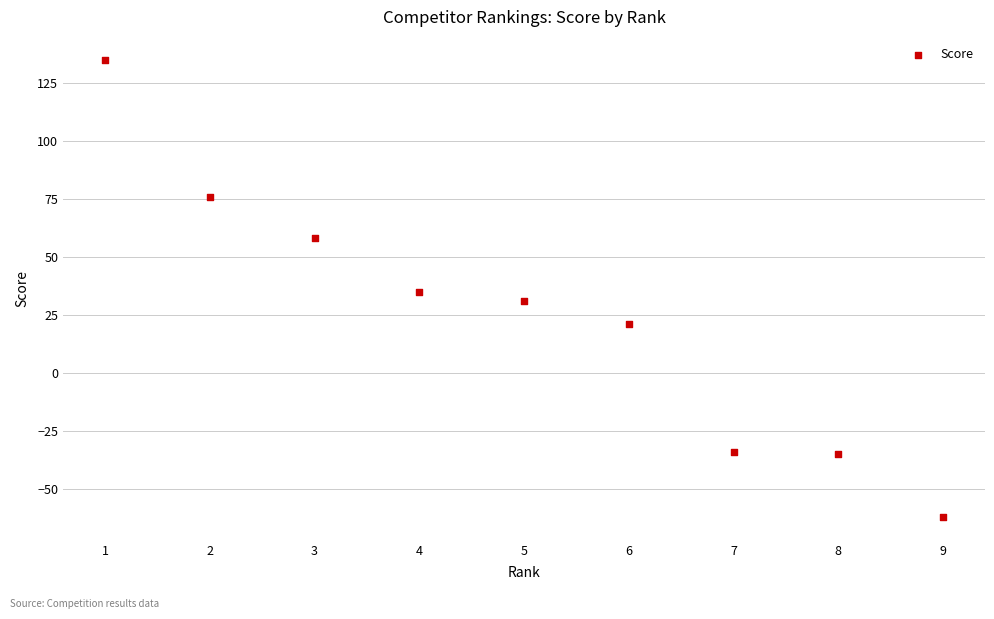

What is the average Y value?

25